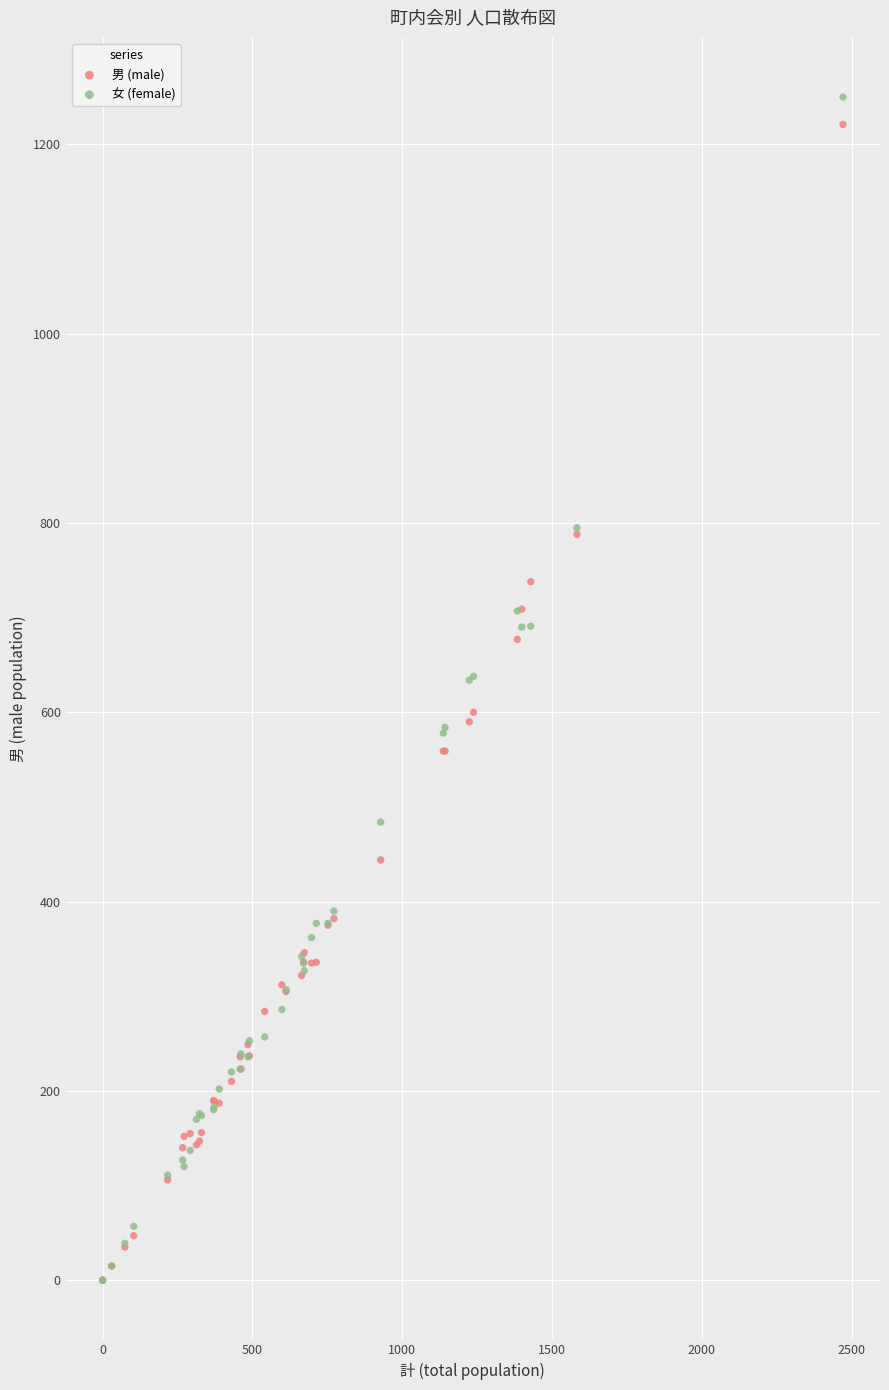

What are all the series names shown in the legend?

男 (male), 女 (female)